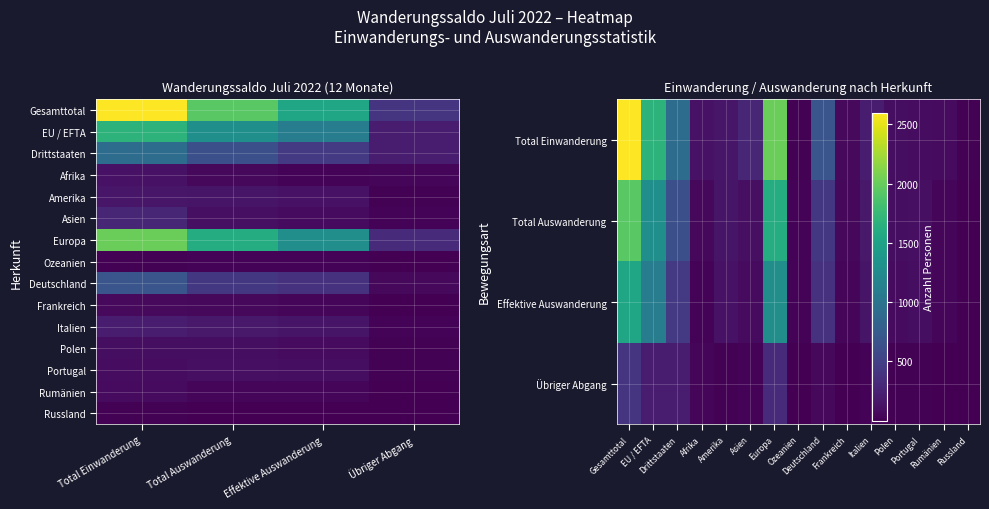

Reading right to left, extract all data points from this chart.

Gesamttotal: 403	1530	1933	2601
EU / EFTA: 203	1090	1293	1683
Drittstaaten: 200	440	640	918
Afrika: 32	23	55	132
Amerika: 17	127	144	155
Asien: 27	76	103	278
Europa: 325	1282	1607	2020
Ozeanien: 2	22	24	14
Deutschland: 54	368	422	686
Frankreich: 9	49	58	69
Italien: 30	147	177	209
Polen: 14	80	94	99
Portugal: 13	95	108	90
Rumänien: 10	35	45	80
Russland: 1	4	5	21